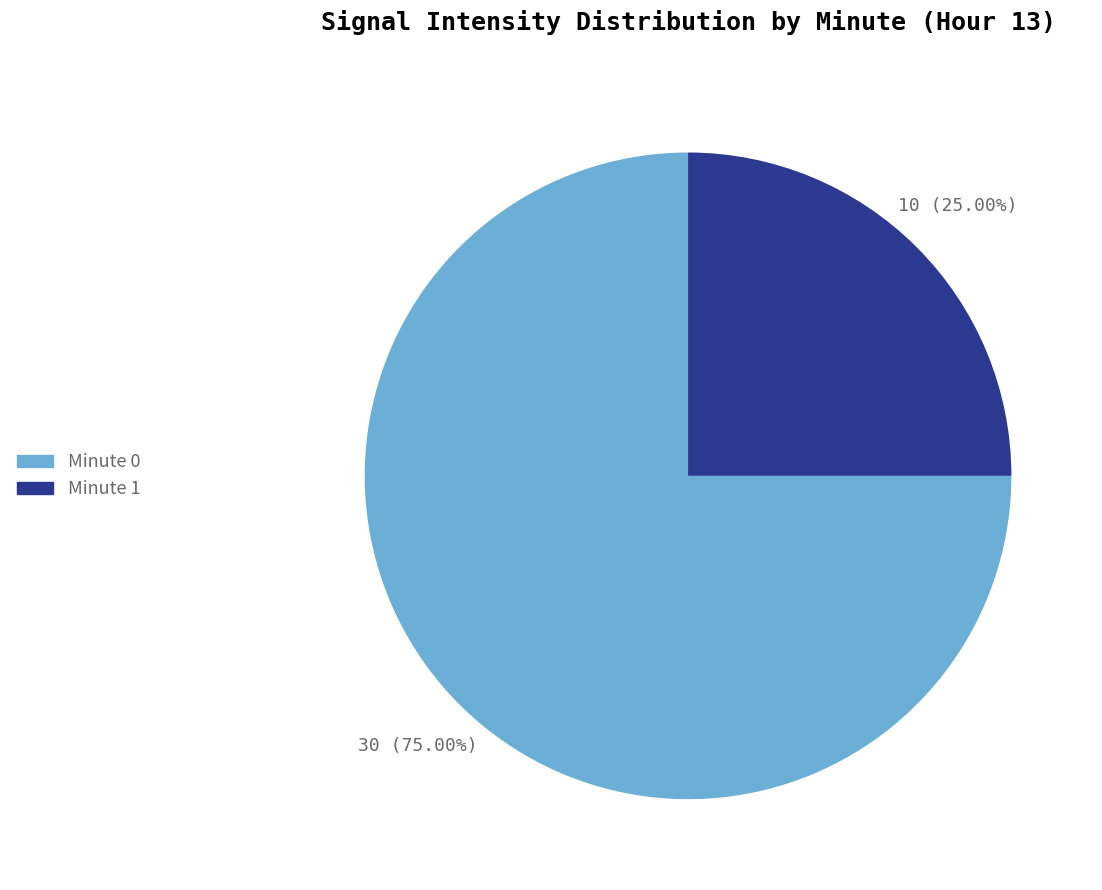

What is the majority slice?

Minute 0